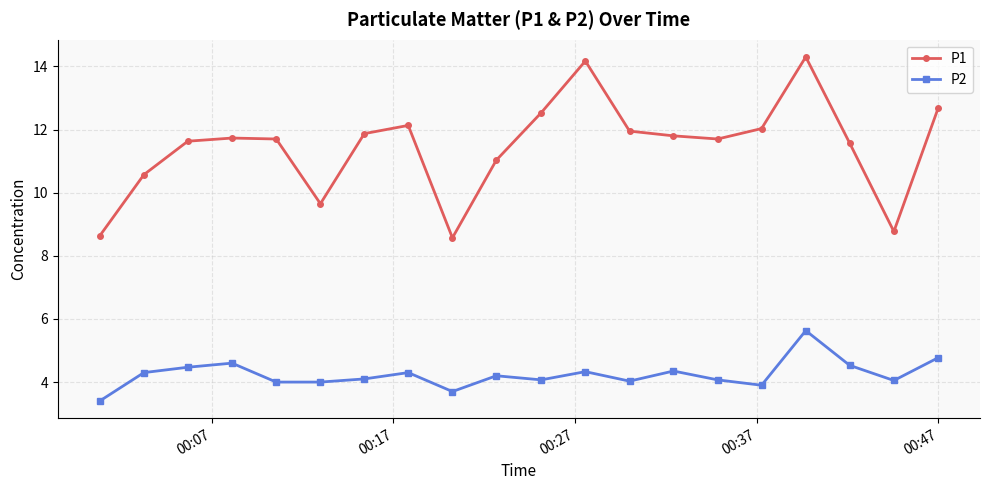

True or false: P1 and P2 intersect in this chart.

False